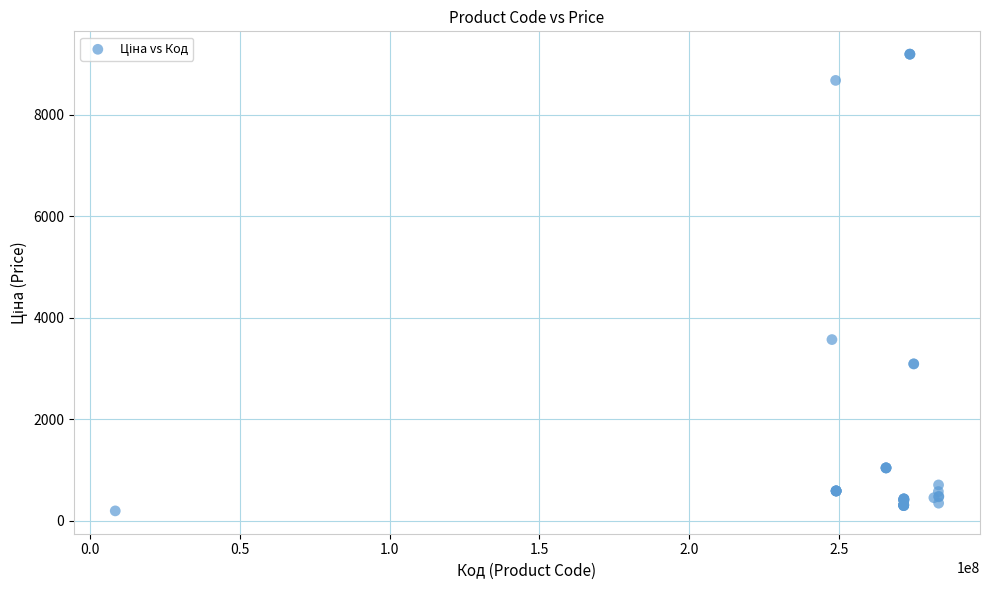

What Y value in the scatter plot is closest to 4697?

3573.6